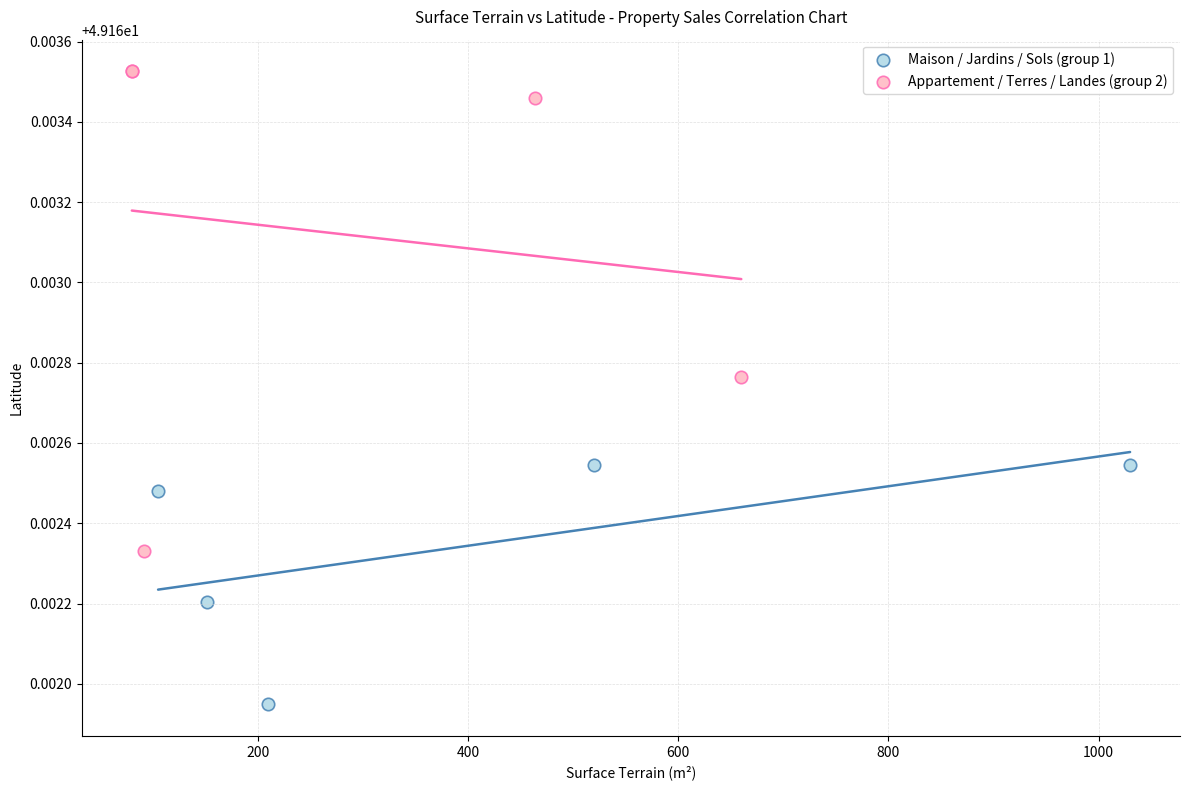

Which series contains the highest Y value?

Appartement / Terres / Landes (group 2)